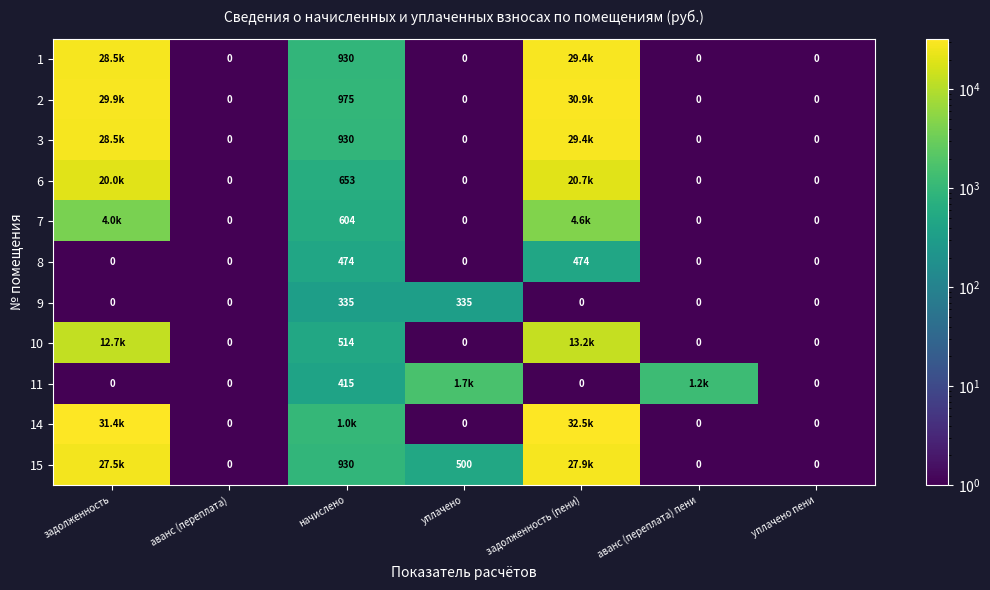

At which label is 7 closest to 2287?

начислено